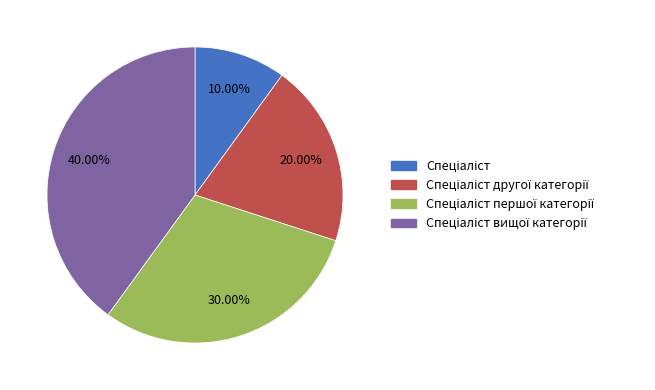

Is there any slice that represents more than half of the pie?

No